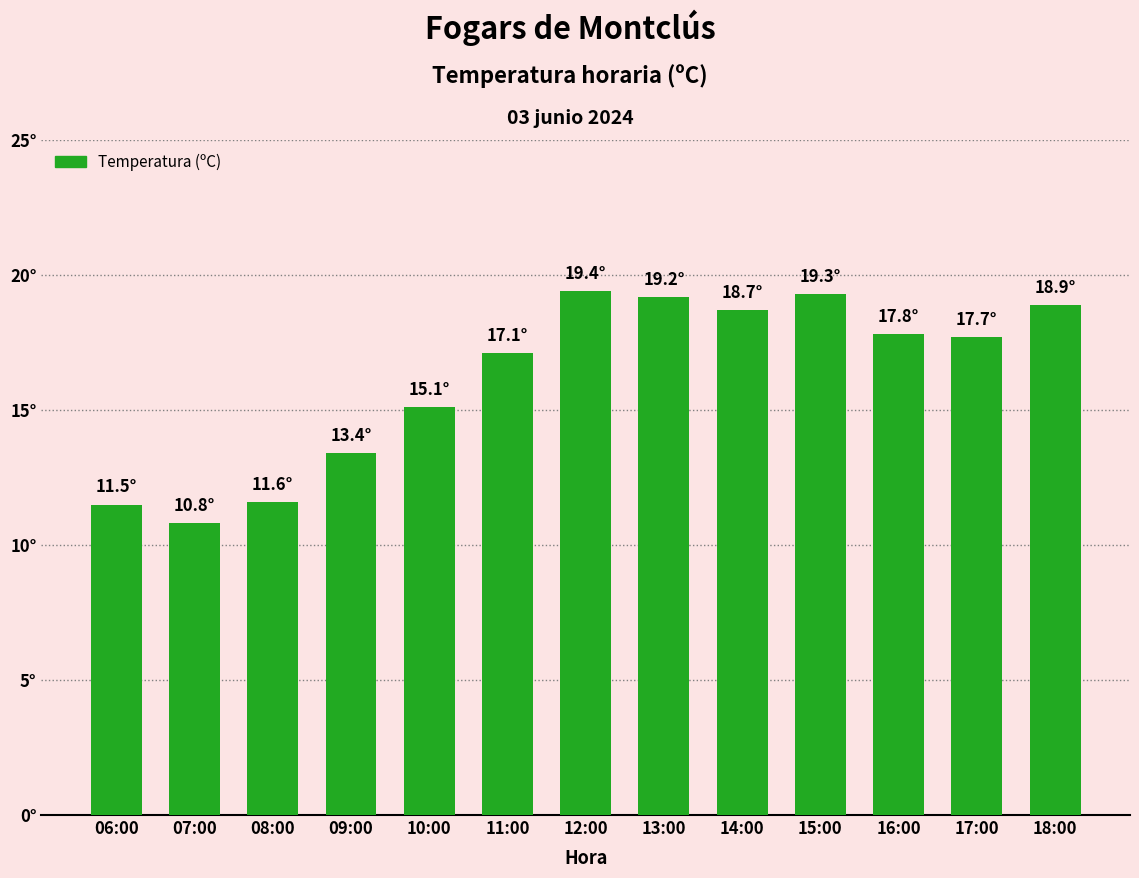

Which has a higher value, 08:00 or 12:00?

12:00